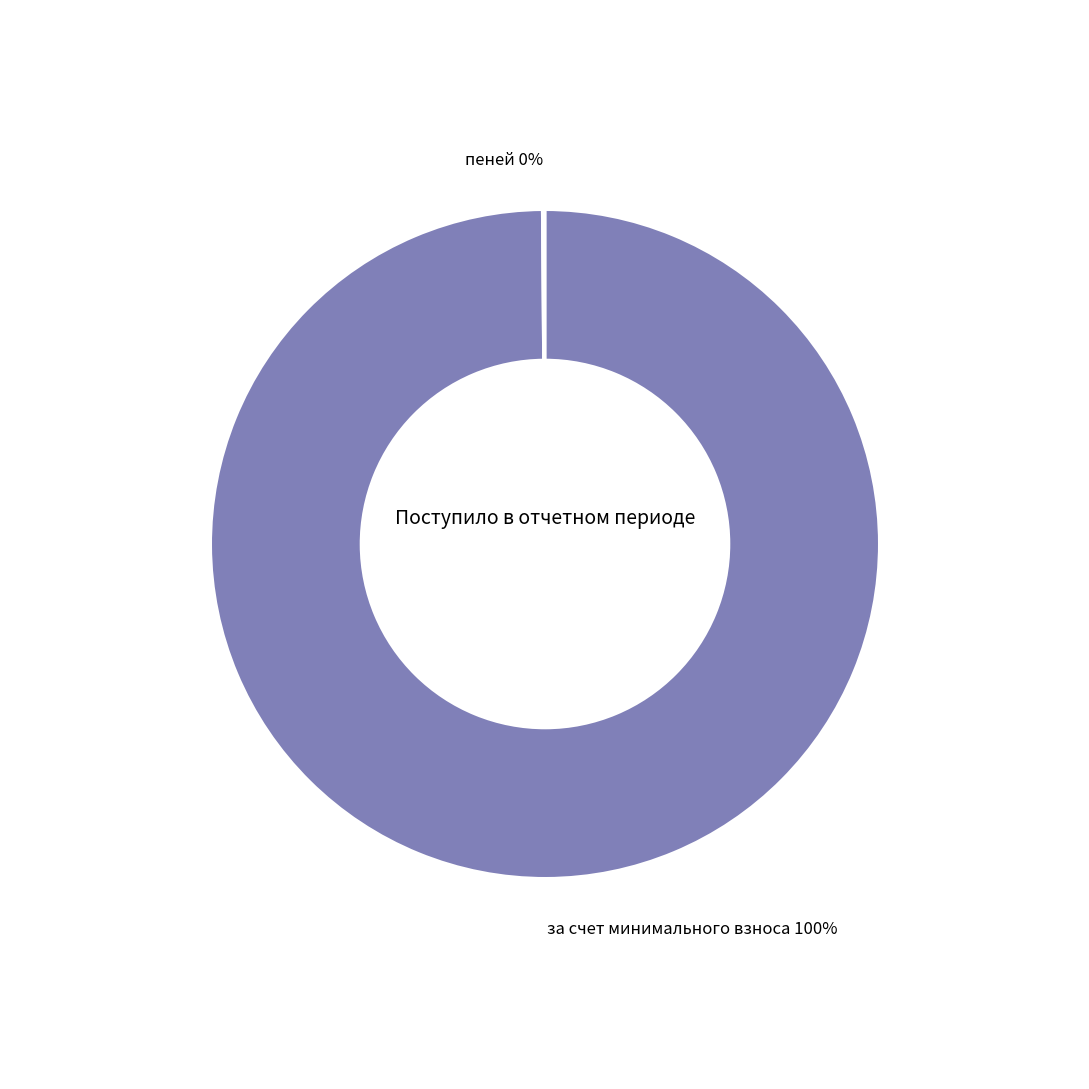

To the nearest percent, what is the average slice percentage?

50%